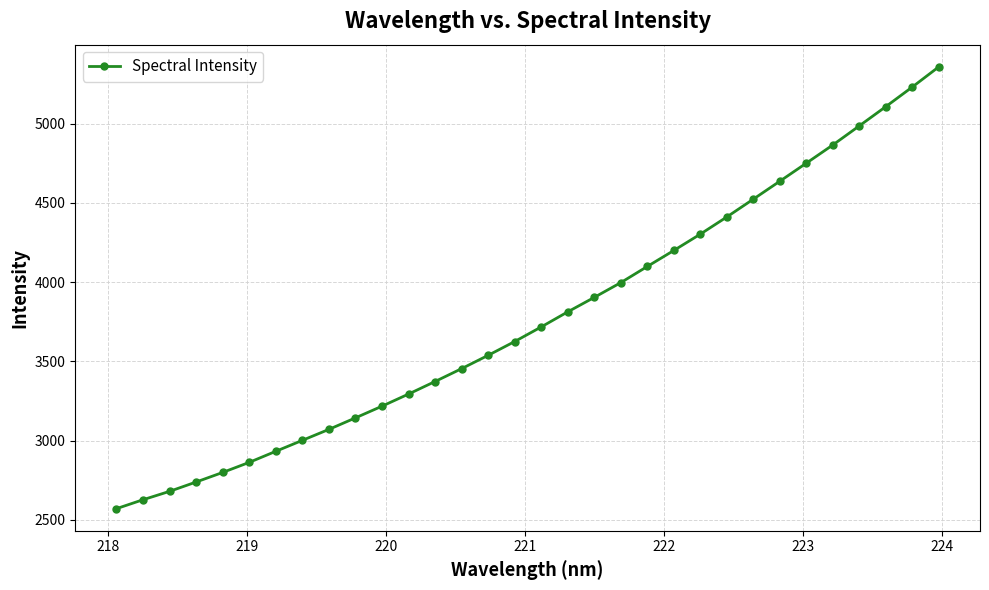

Does the chart display data point markers on the line(s)?

Yes